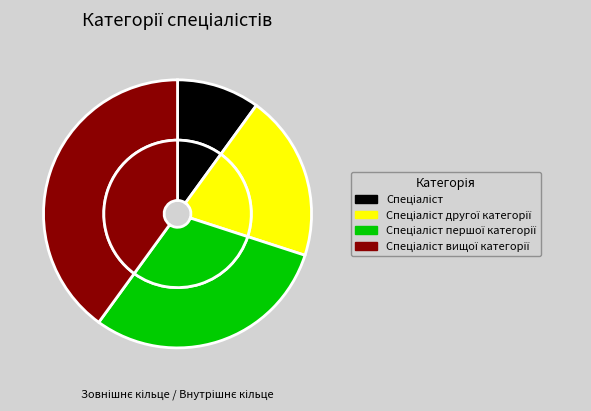

To the nearest percent, what is the combined percentage of Спеціаліст першої категорії and Спеціаліст вищої категорії?

70%